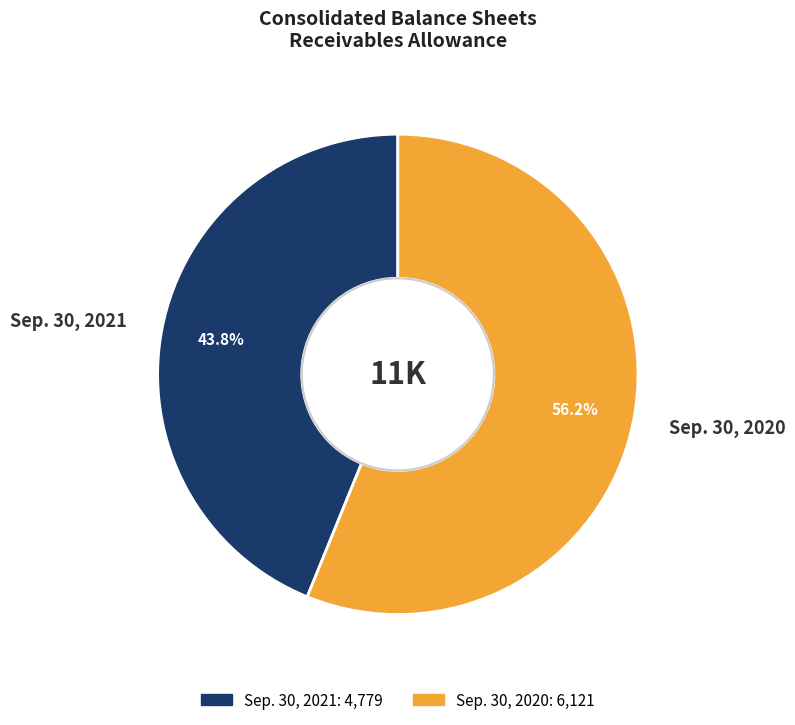

To the nearest percent, what is the difference between the largest and smallest slice percentages?

12%